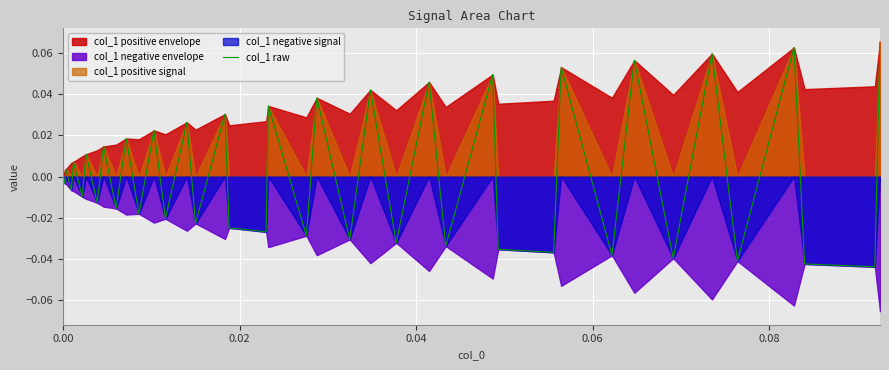

True or false: there are more than 1 points higher than both neighbors.

True